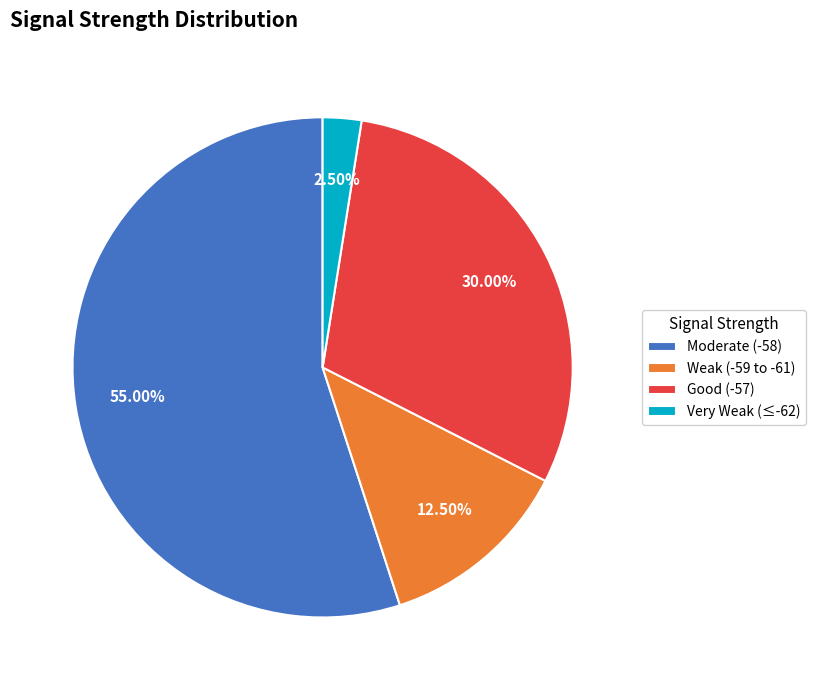

Rank the categories by value from highest to lowest.

Moderate (-58), Good (-57), Weak (-59 to -61), Very Weak (≤-62)